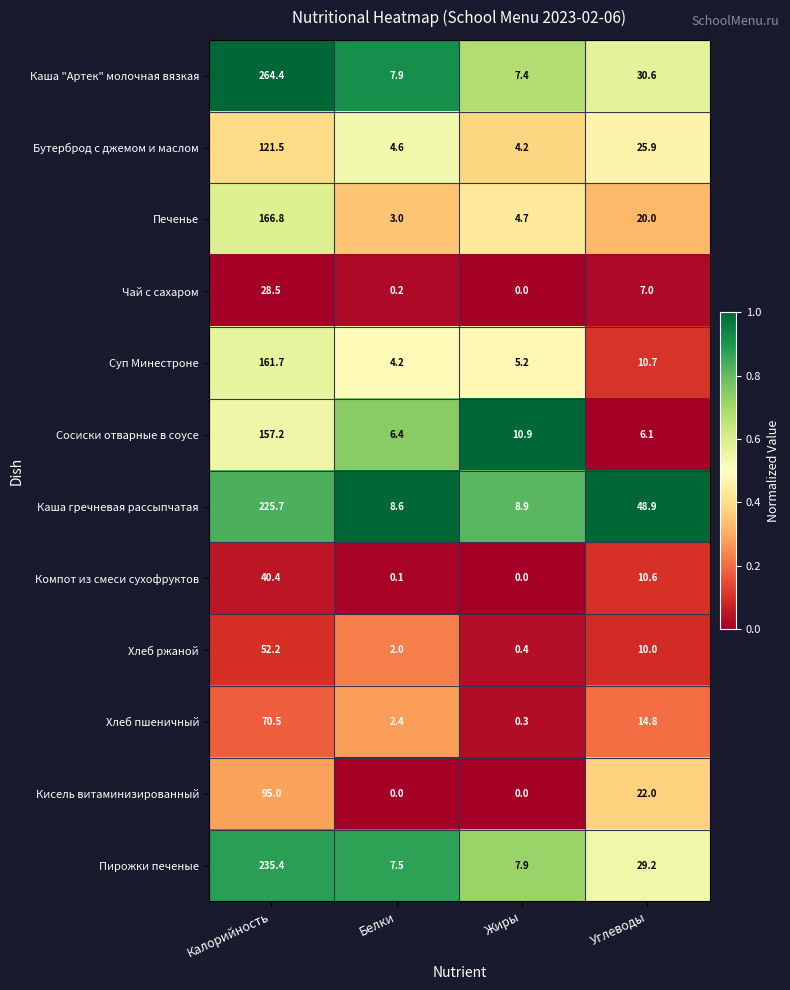

How many positive values does the Кисель витаминизированный series have?

2